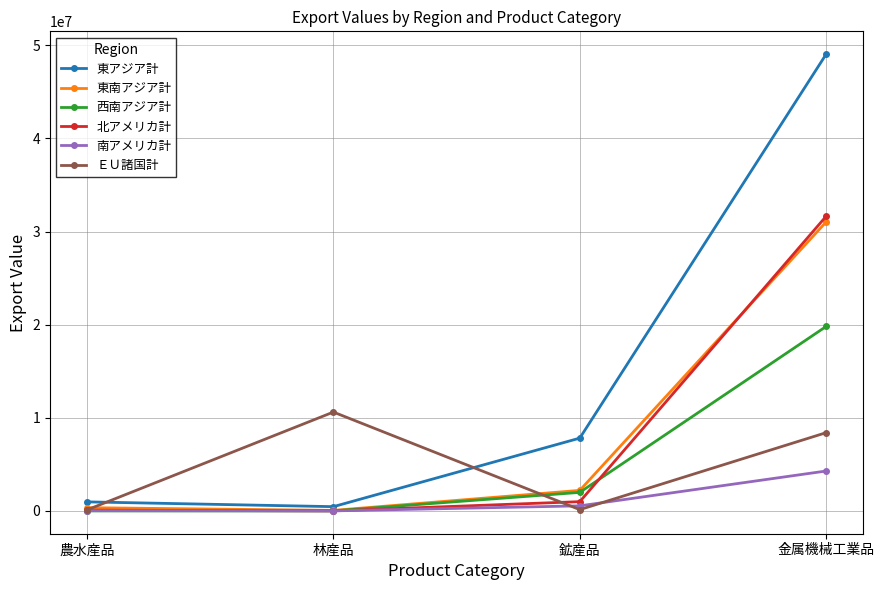

How many interior local valleys does the ＥＵ諸国計 series have?

1